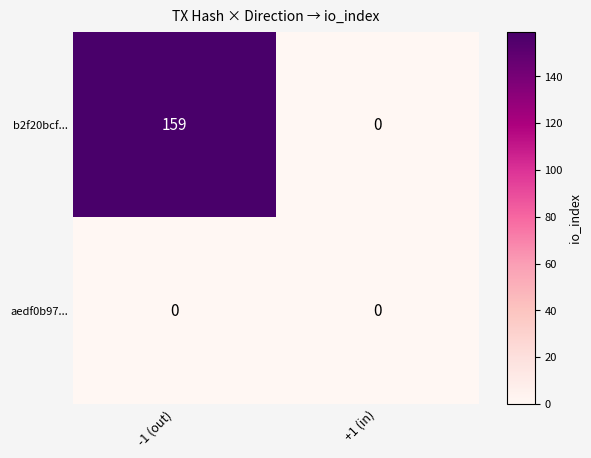

Rank the series by their maximum value, from highest to lowest.

b2f20bcf..., aedf0b97...